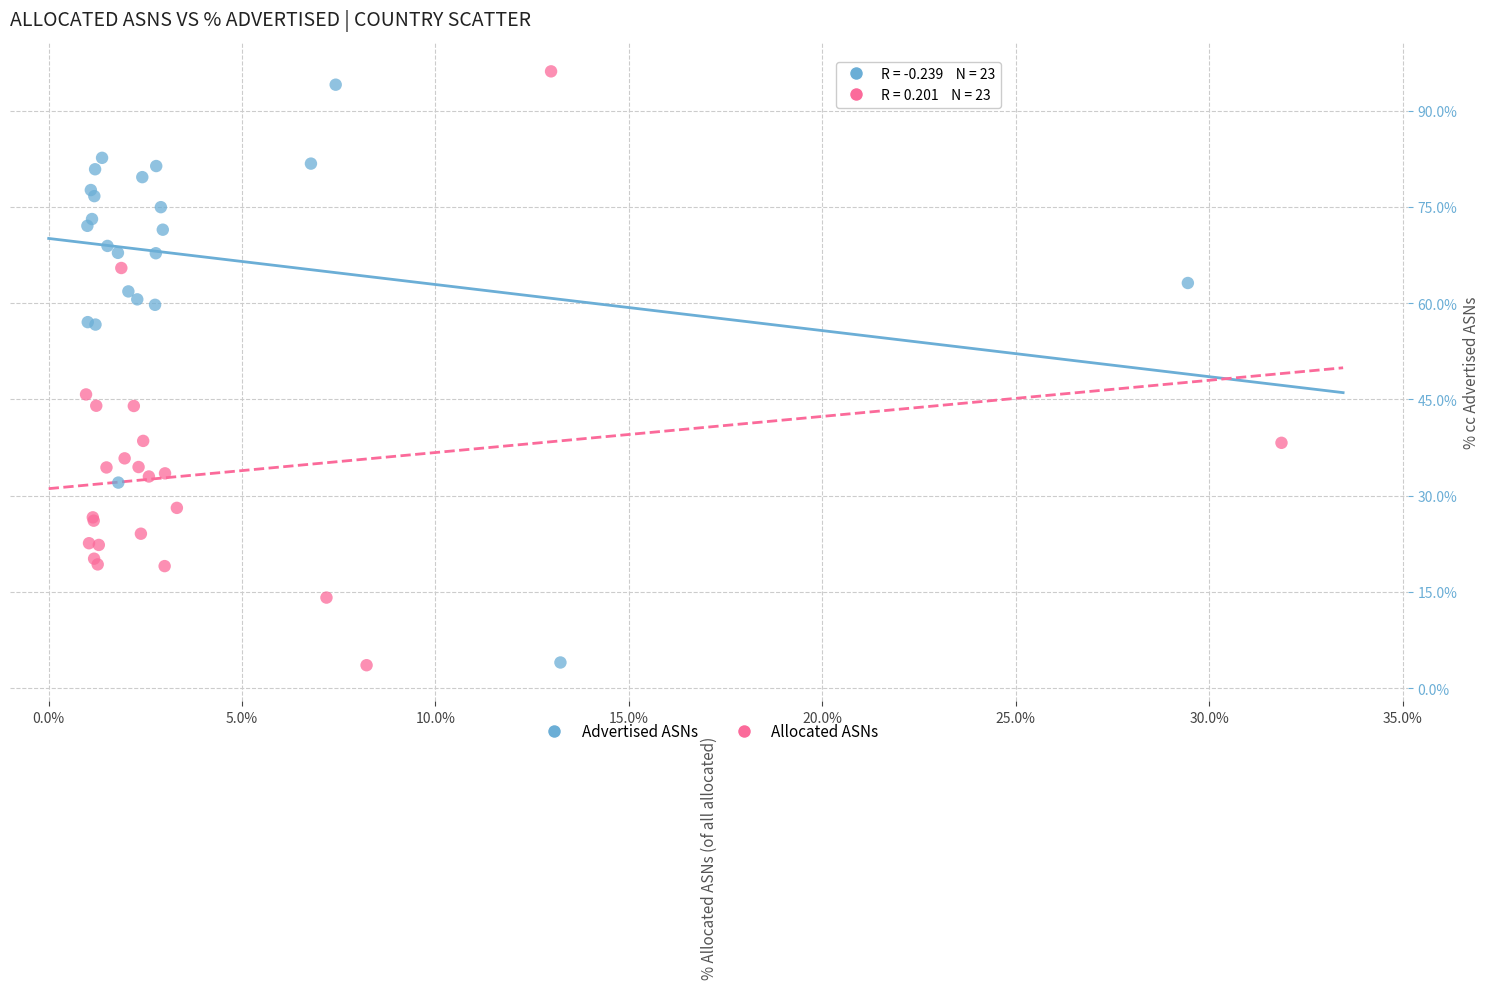

What are all the series names shown in the legend?

Advertised ASNs, Allocated ASNs